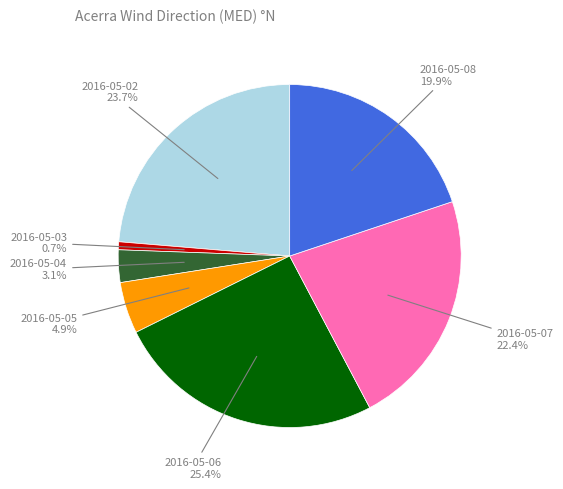

How many segments does this pie chart have?

7